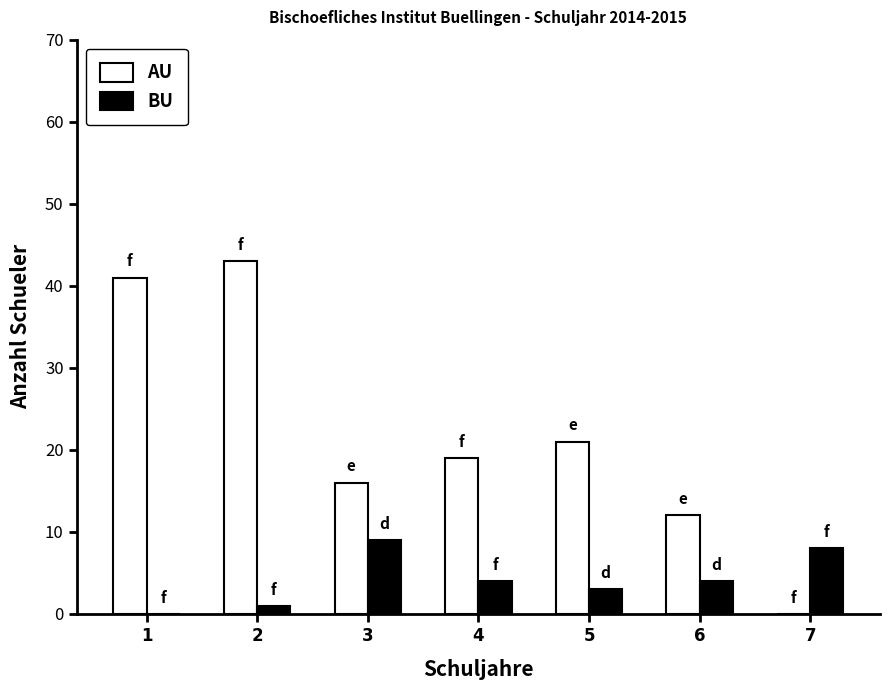

At which label does BU reach its peak?

3